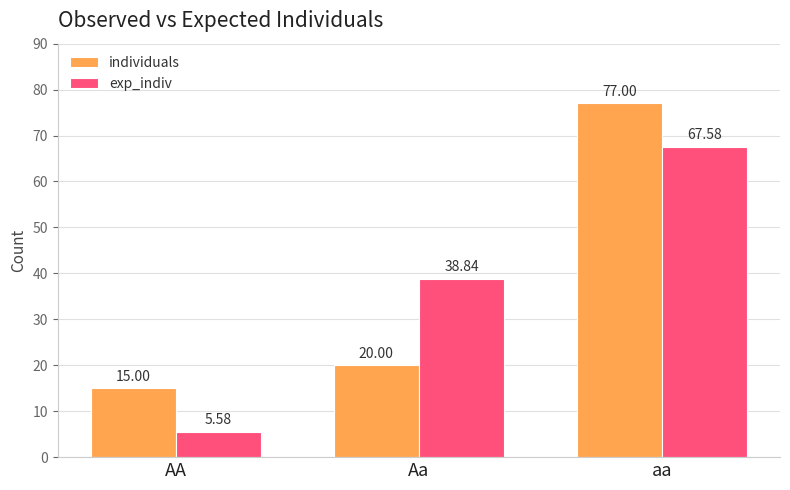

The individuals series shows 13.9 at Aa. True or false?

False